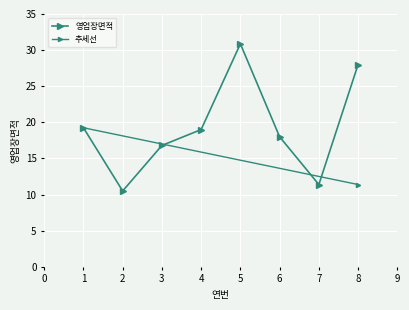

At which label does the data first exceed 19?

1